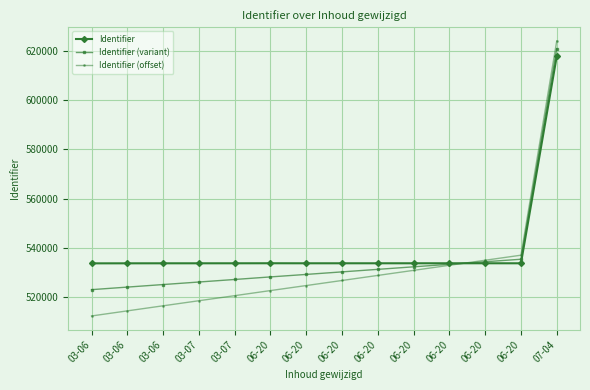

What value does the Identifier (offset) series have at 03-06?

514437.5